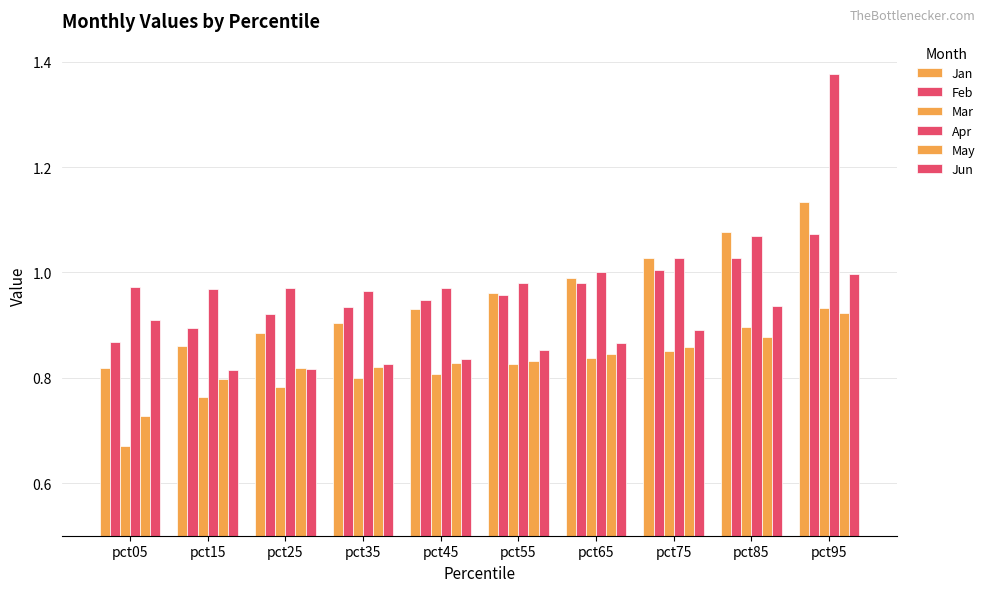

How many categories are shown in the chart?

10